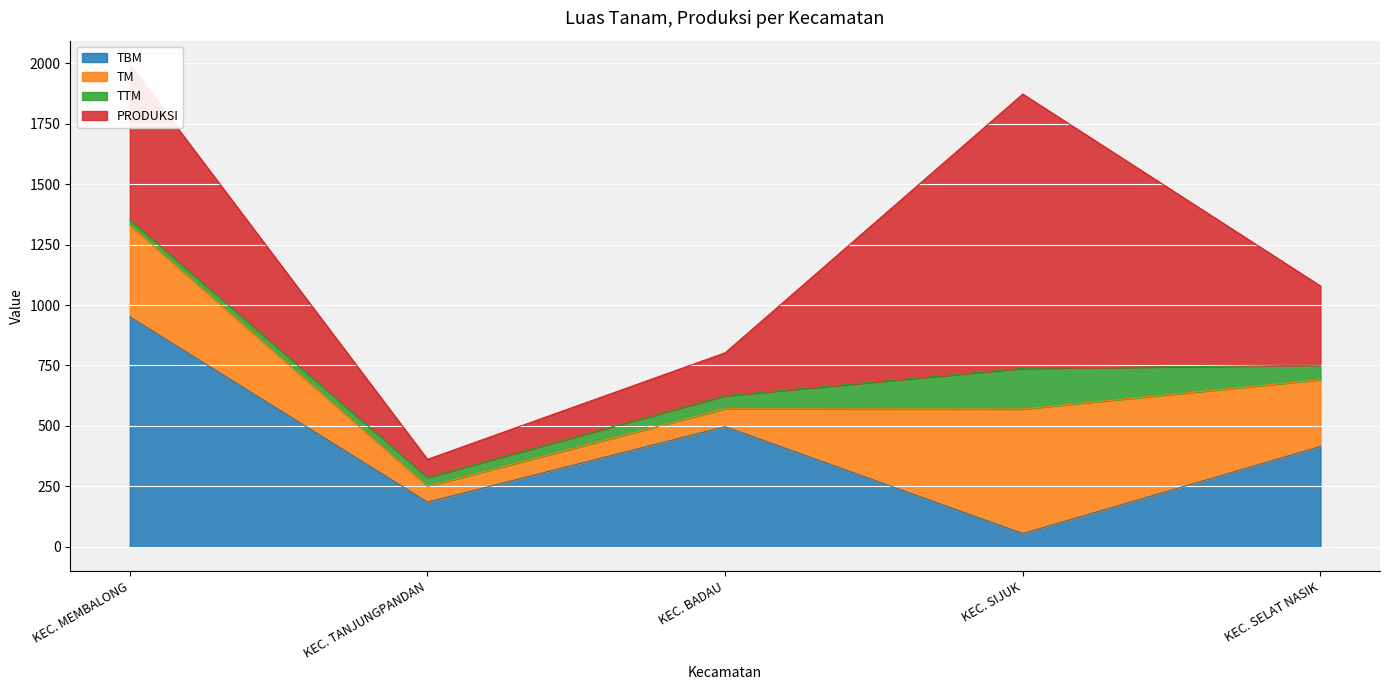

What value does the TM series have at KEC. BADAU?

74.0